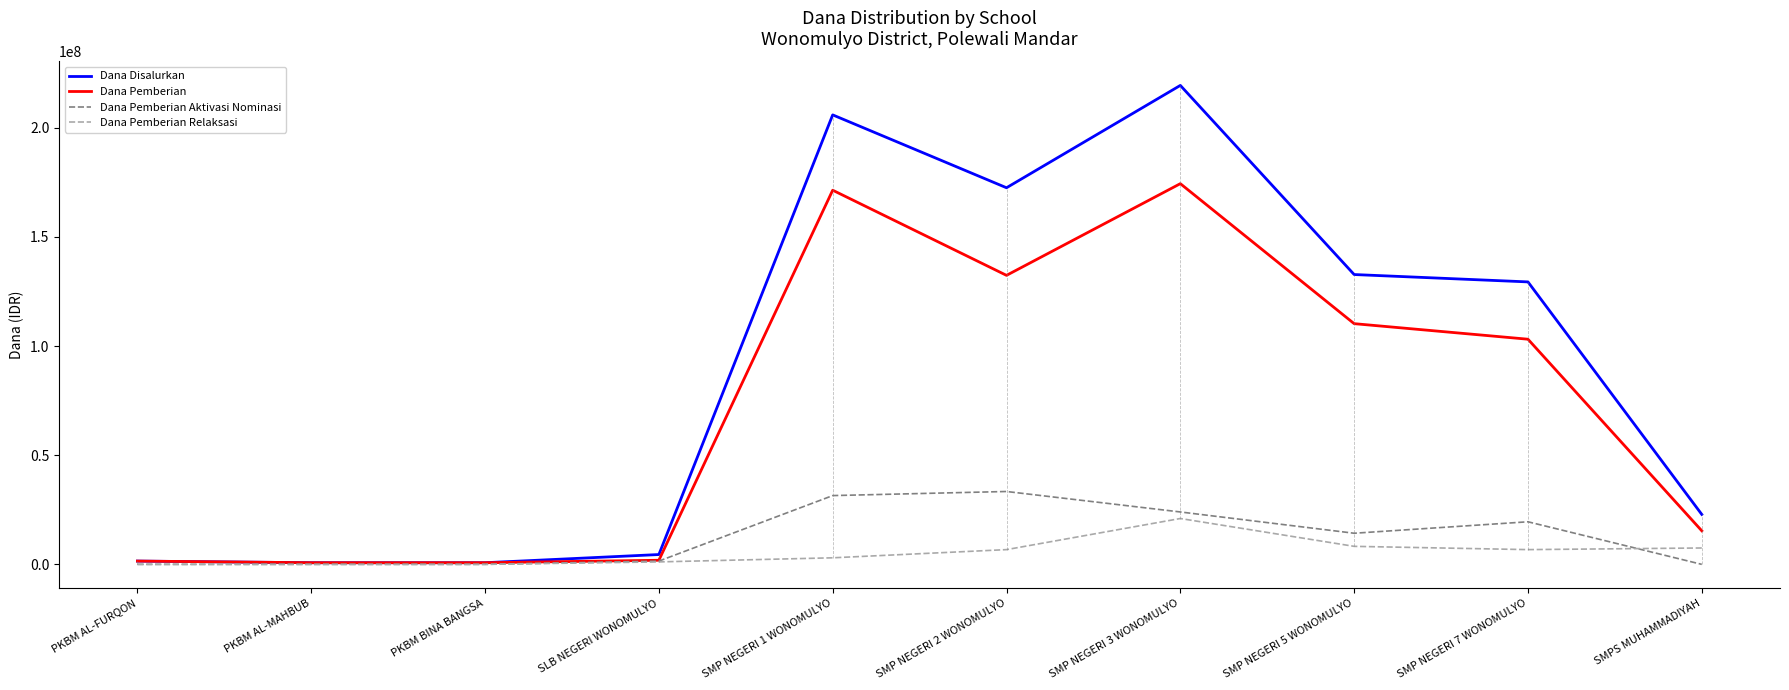

List the series in order of their peak value, lowest first.

Dana Pemberian Relaksasi, Dana Pemberian Aktivasi Nominasi, Dana Pemberian, Dana Disalurkan